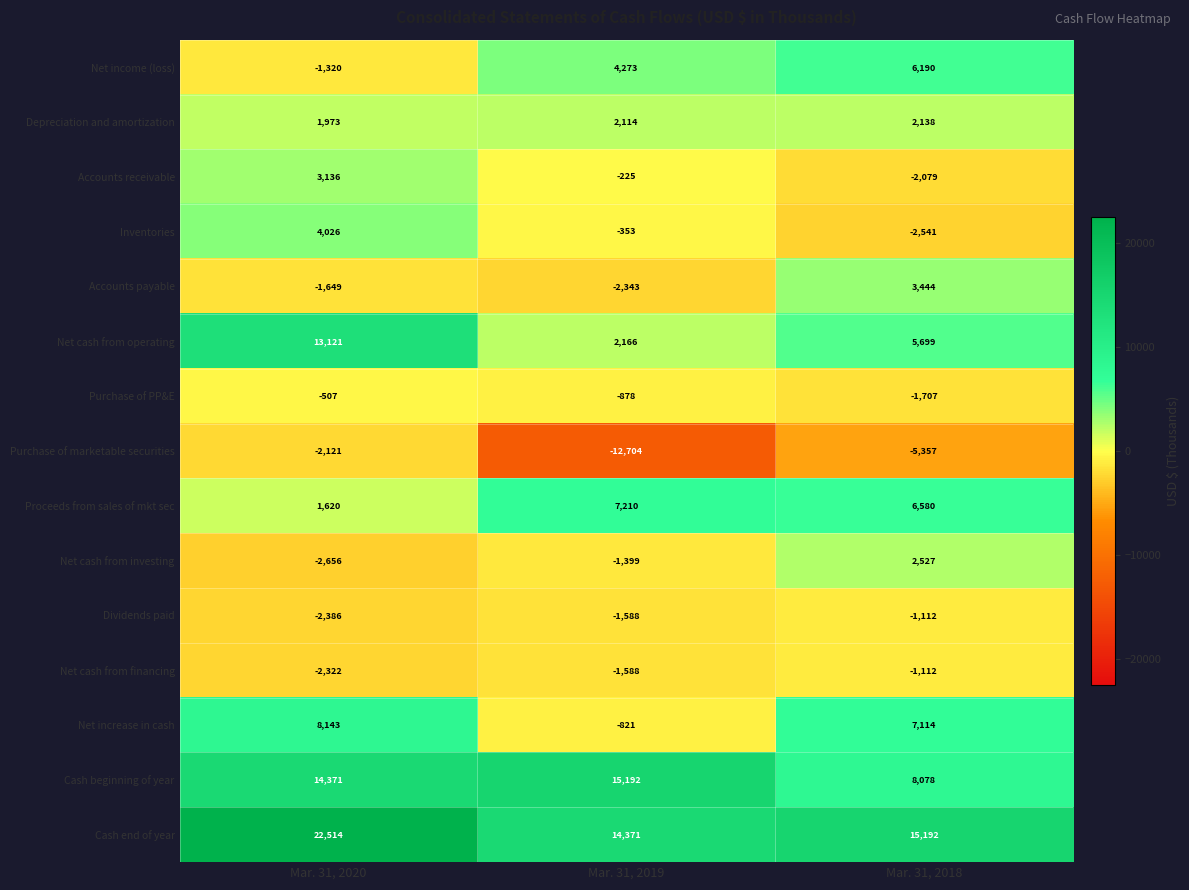

Which series has the widest spread of values?

Net cash from operating